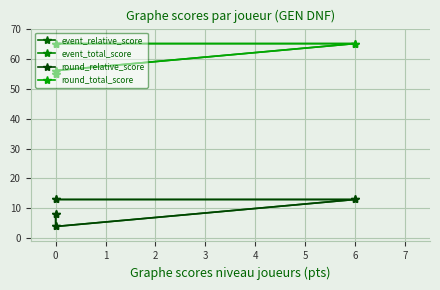

True or false: event_total_score and event_relative_score cross at least once.

False